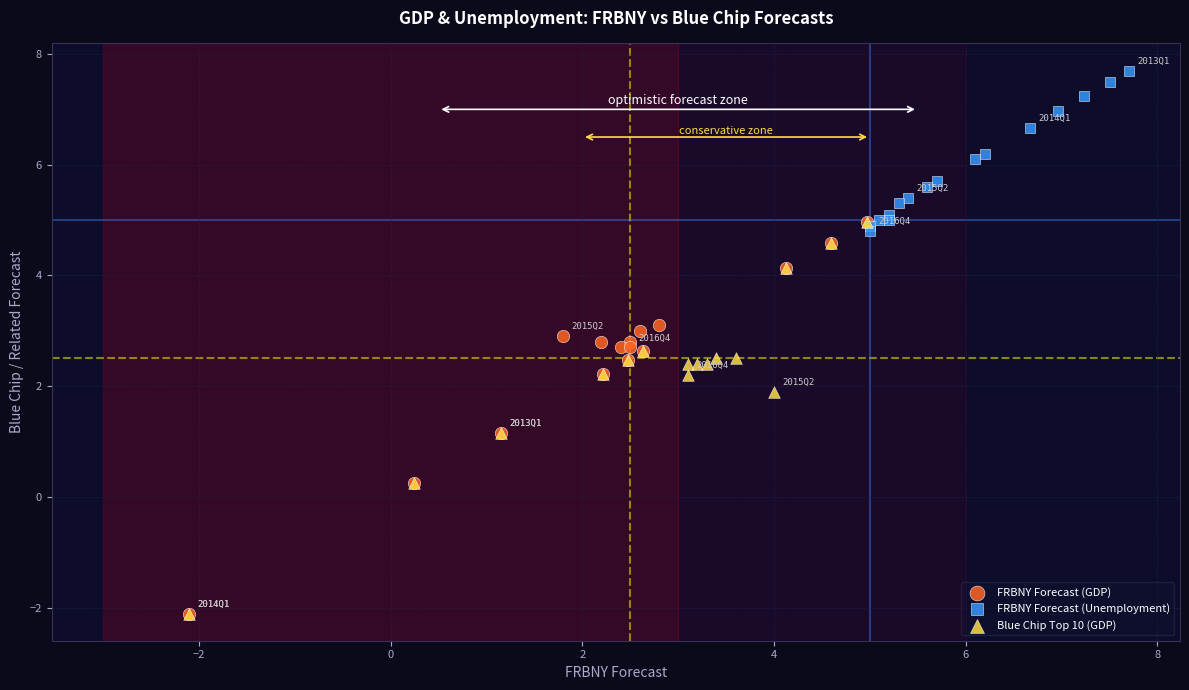

Which series contains the highest Y value?

FRBNY Forecast (Unemployment)